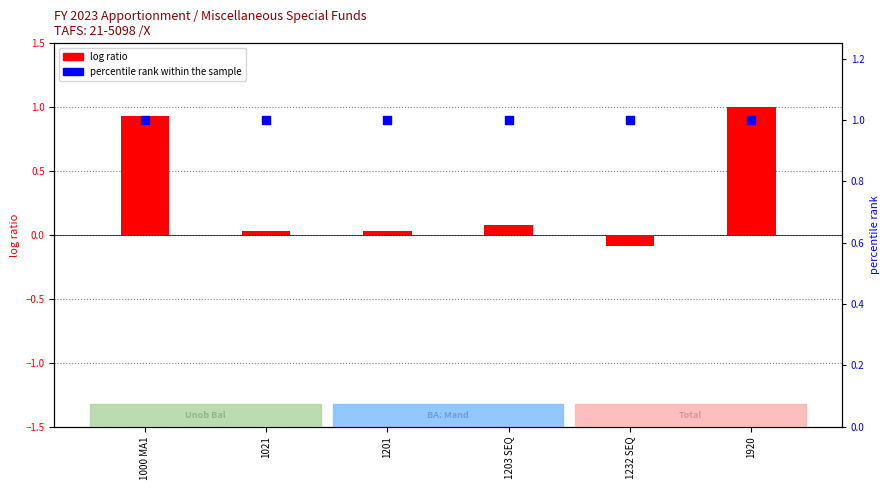

Which series has the largest Y range (max minus min)?

log ratio